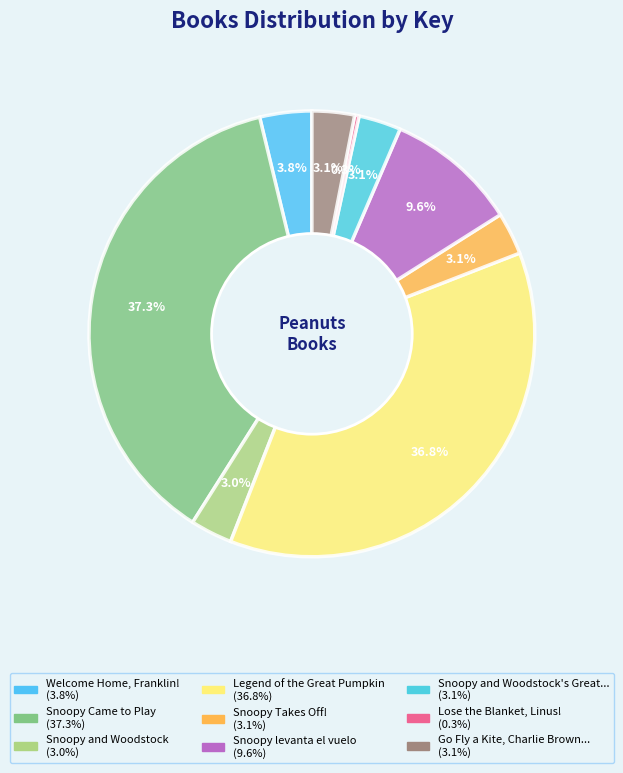

Does any single category account for the majority?

No